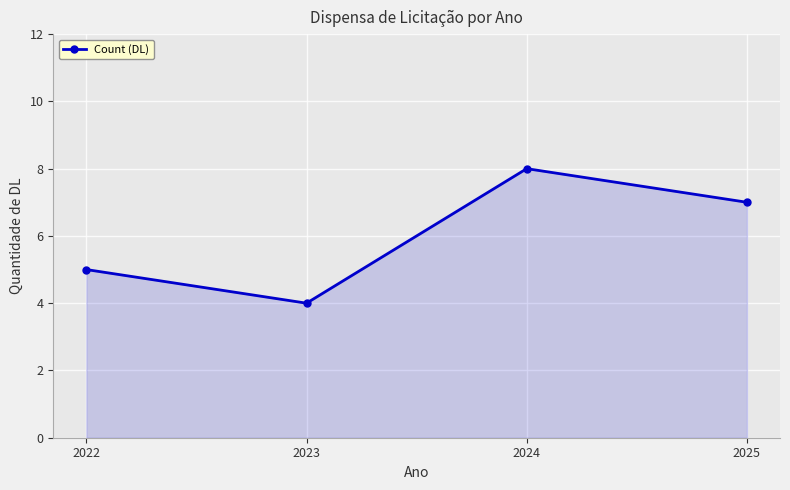

At which category does the data reach its first local peak?

2024